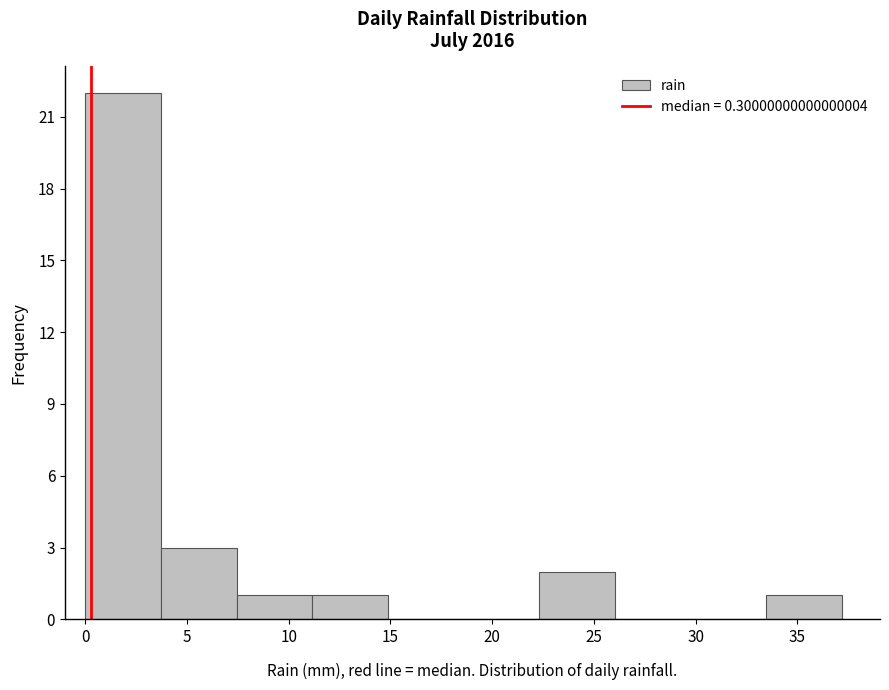

Reading left to right, transcribe this chart: for each bar, give the range it covers on the x-axis and its height. Neither the bar edges nor the heights are printed on the chart, so give them approximately, as read against the axes.

0.0 to 3.5: 22
3.5 to 7.5: 3
7.5 to 11.0: 1
11.0 to 15.0: 1
15.0 to 18.5: 0
18.5 to 22.5: 0
22.5 to 26.0: 2
26.0 to 30.0: 0
30.0 to 33.5: 0
33.5 to 37.0: 1